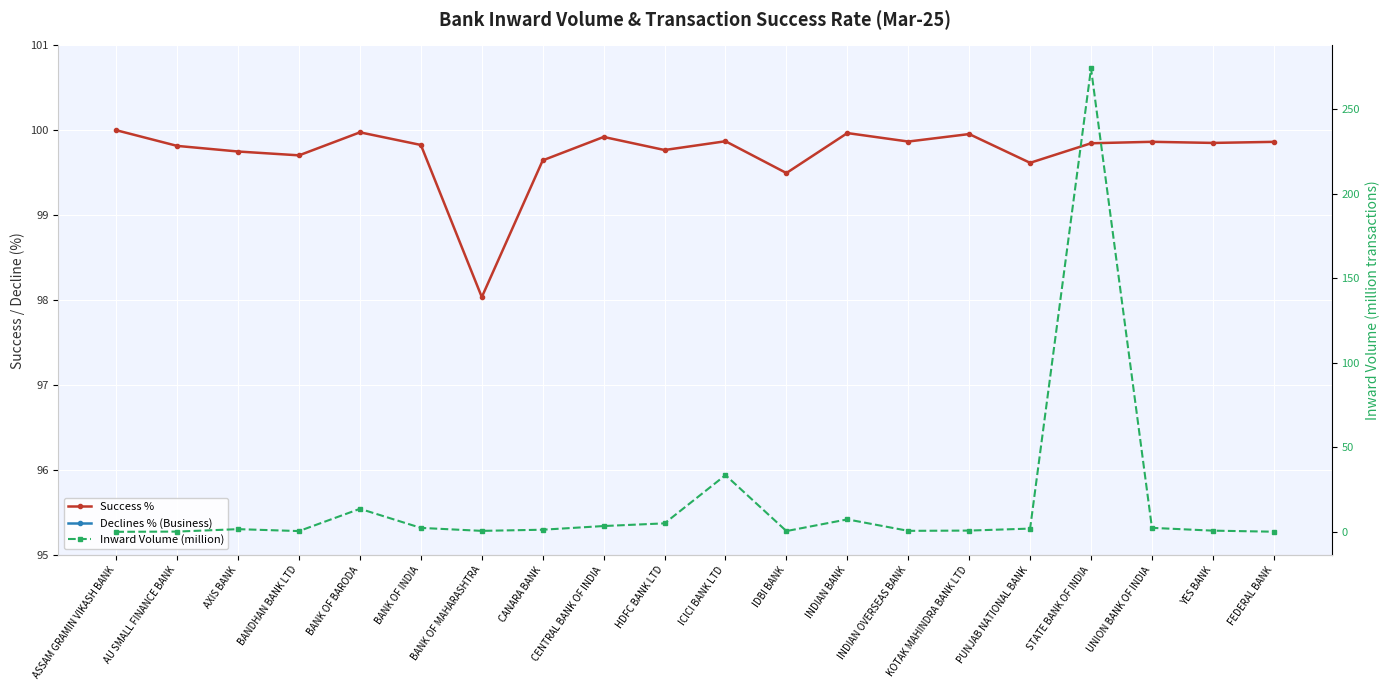

What is the approximate value of Success % at BANK OF MAHARASHTRA?

98.0